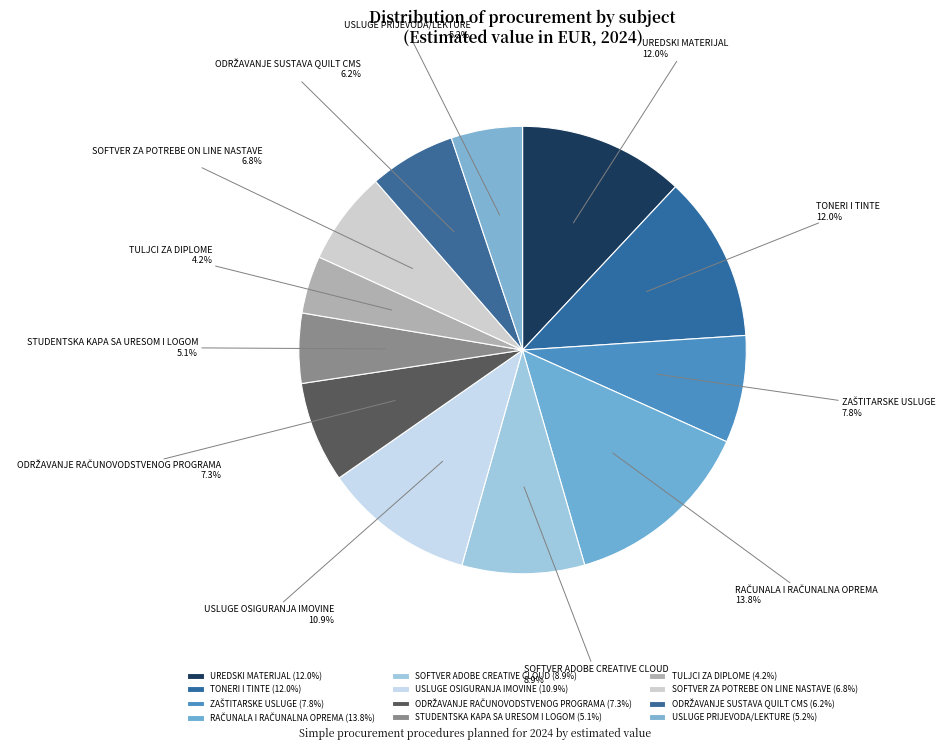

What portion of the pie excludes USLUGE OSIGURANJA IMOVINE?

89.1%